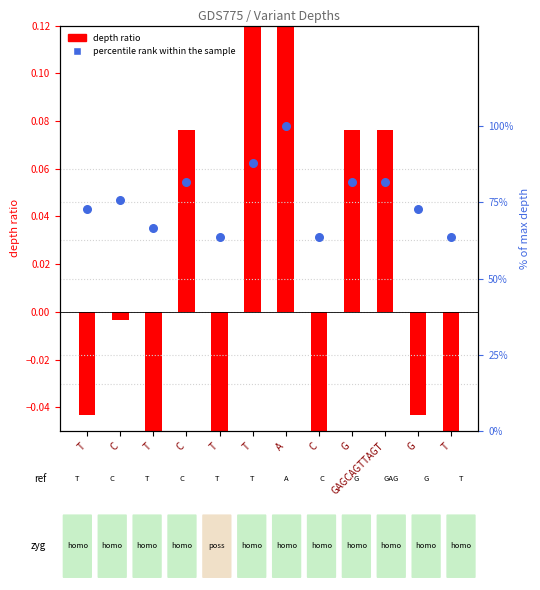

What is the total value across all series at T?

72.7